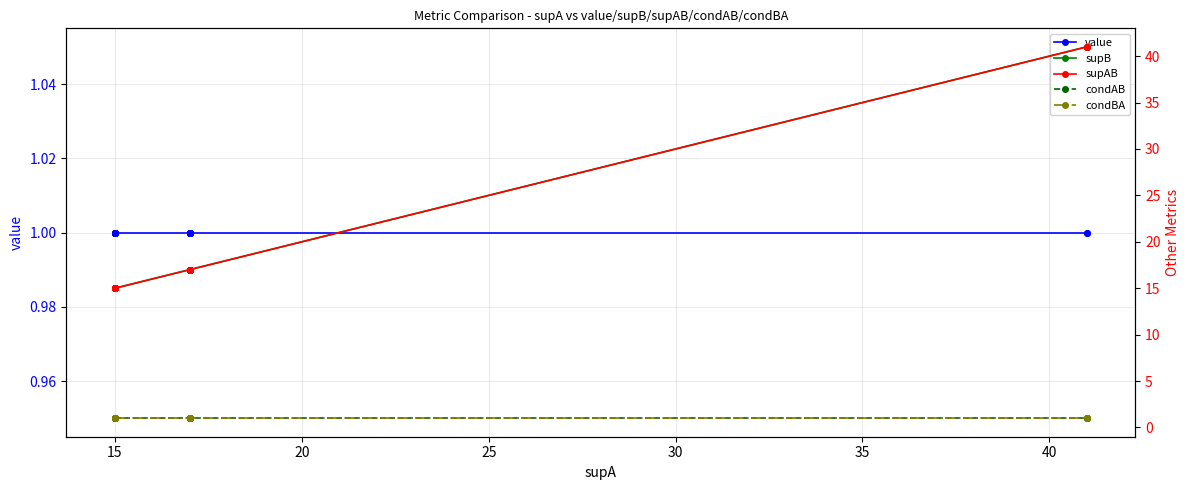

What is the difference between the maximum and minimum values in the supB series?

26